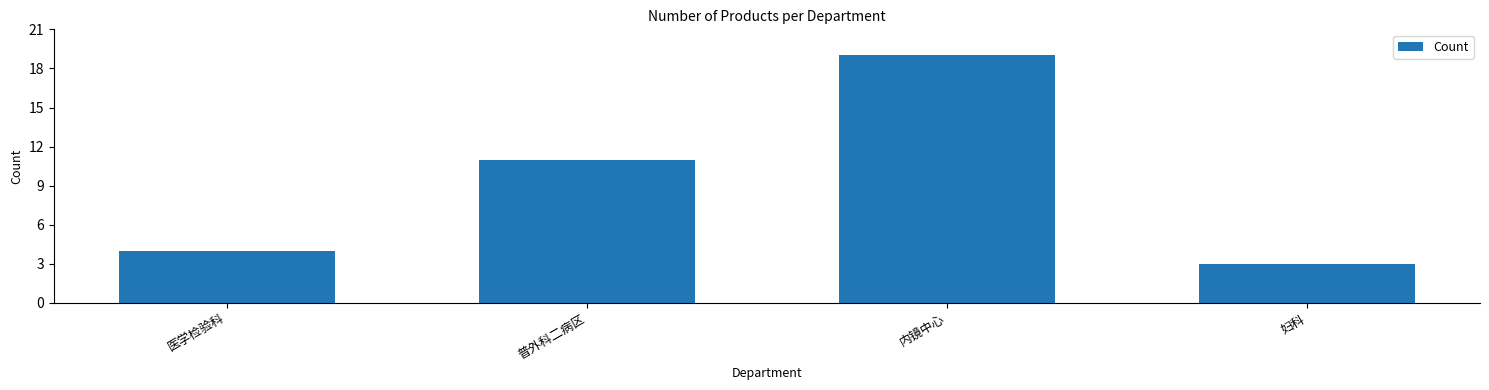

Which label corresponds to the smallest value in the chart?

妇科